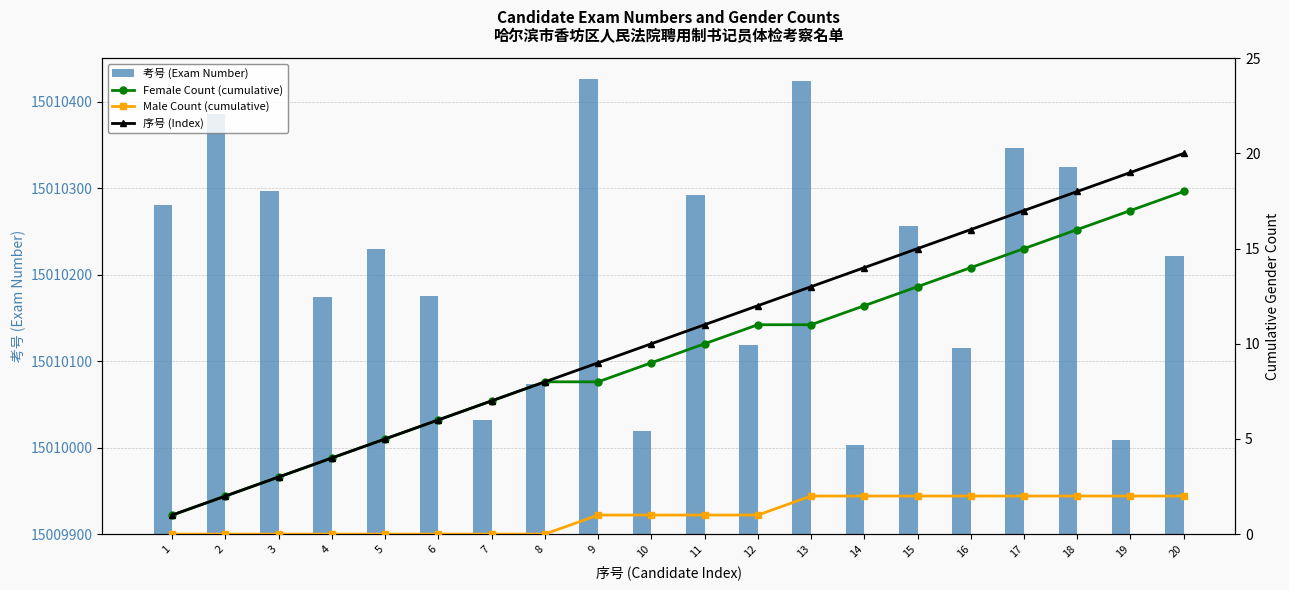

At which label does Female Count (cumulative) reach its minimum?

1